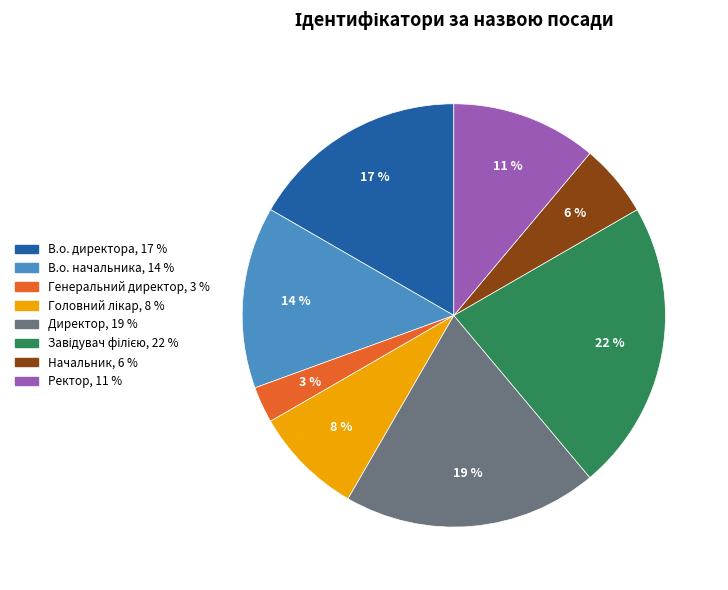

Does Начальник account for over 50% of the chart?

No